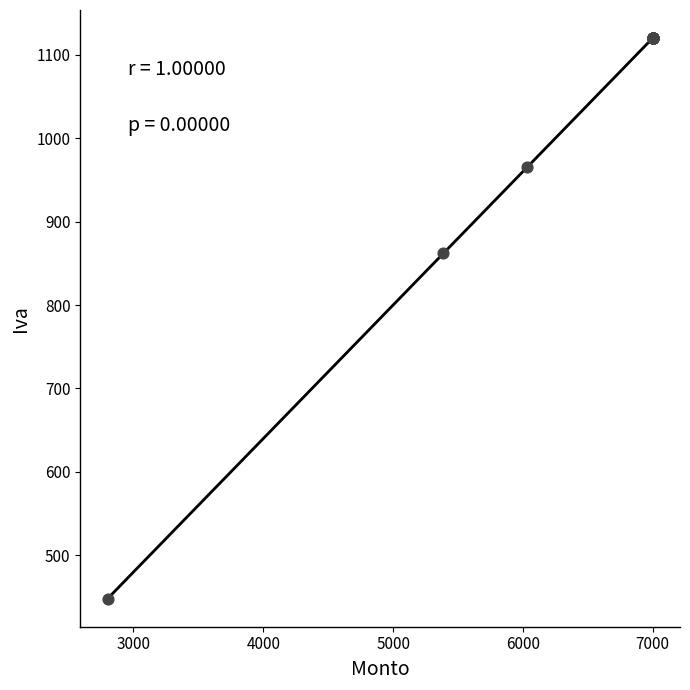

What Y value in the scatter plot is closest to 784?

861.8